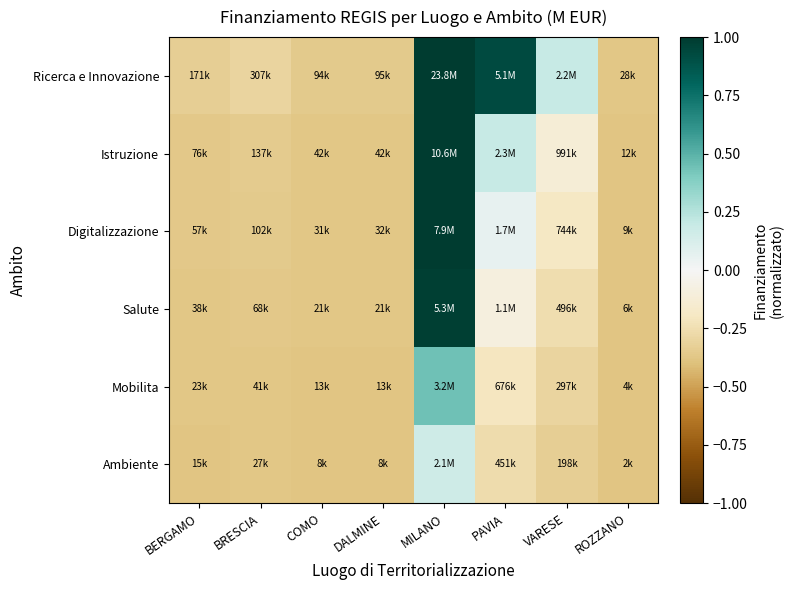

Which series changed the most between BRESCIA and PAVIA?

Ricerca e Innovazione